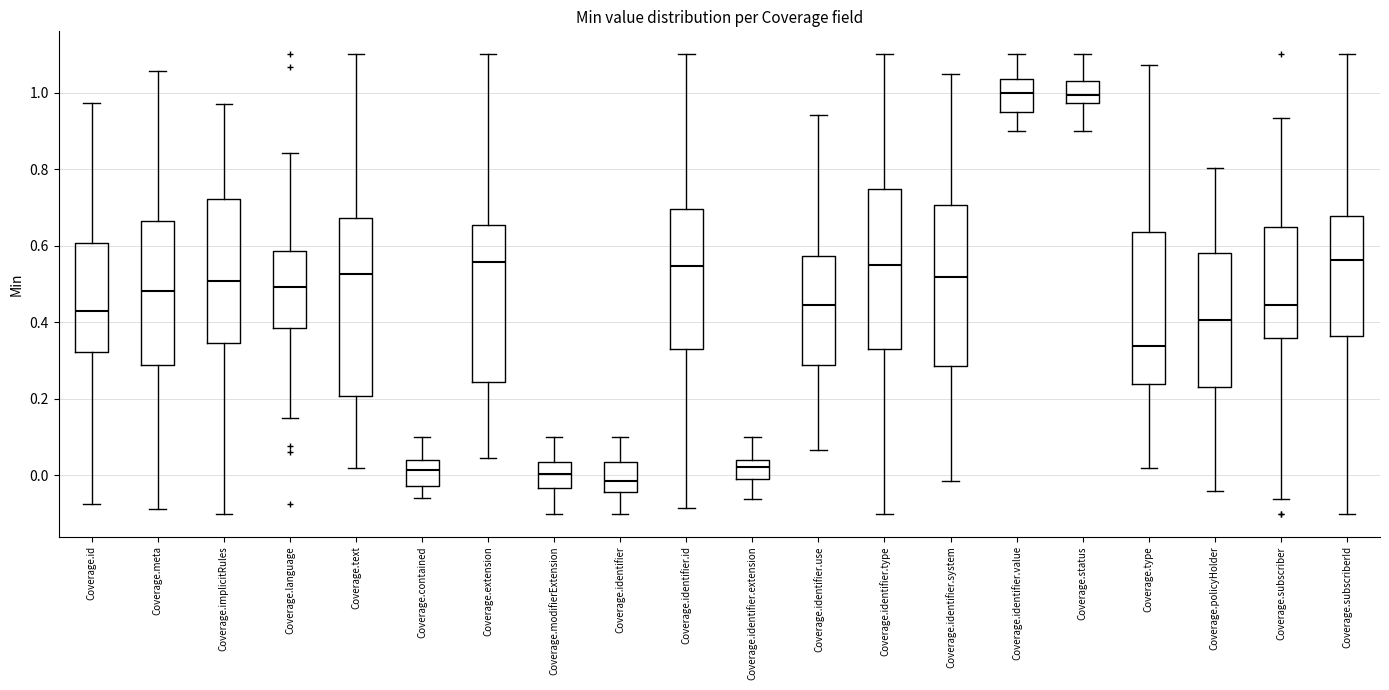

Which box is the tallest, from its lower edge to its upper edge?

Coverage.text